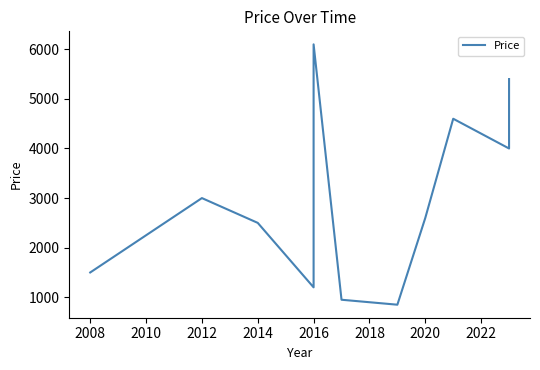

Is this an area chart (filled region under the line)?

No